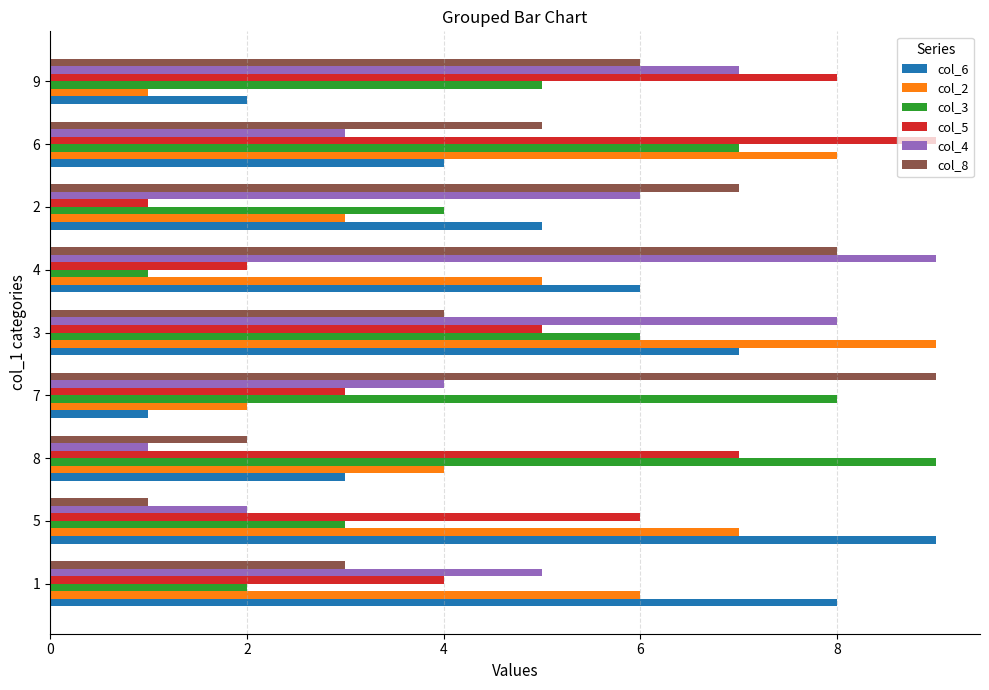

At which category is the sum across all series the highest?

3